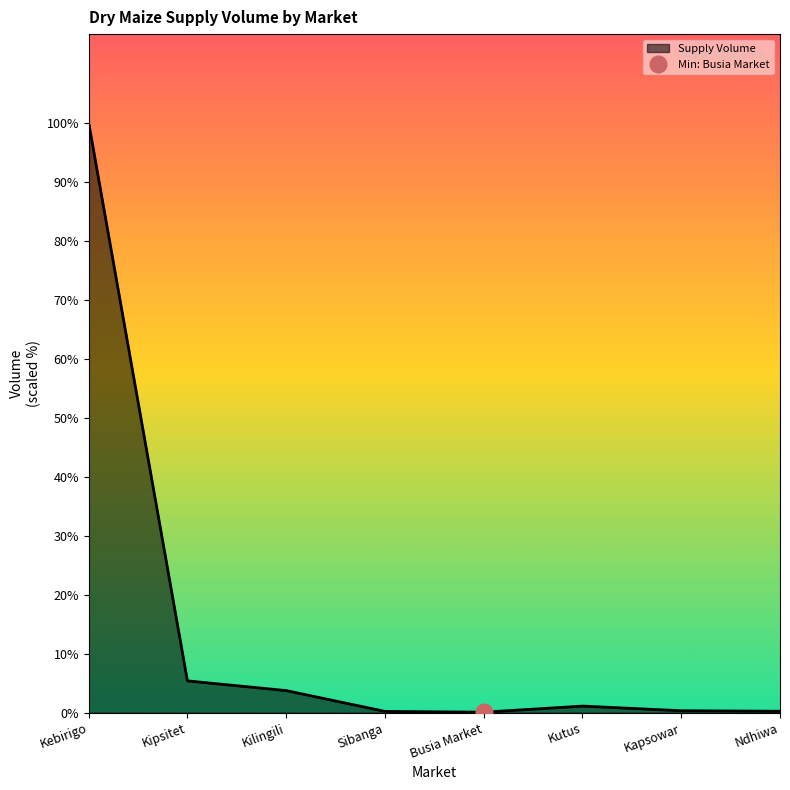

True or false: the data shows 206 at Ndhiwa.

False